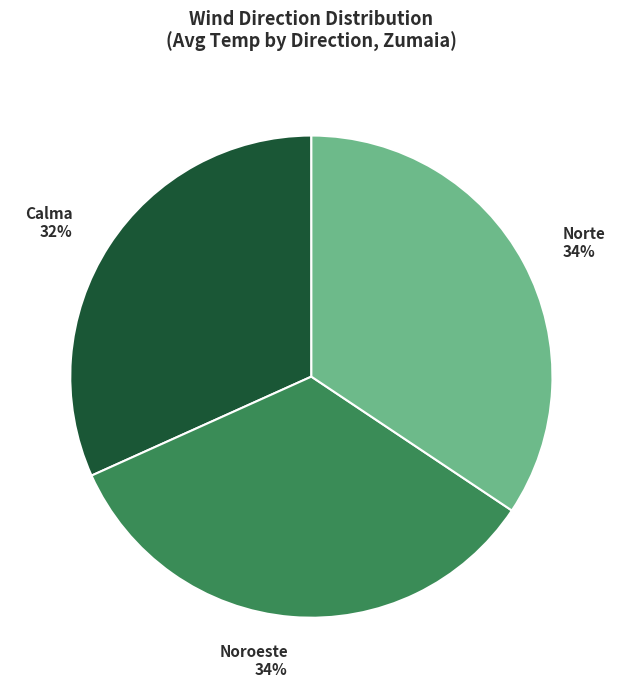

Approximately how many times larger is the value at Norte 34% compared to Calma 32%?

1.1